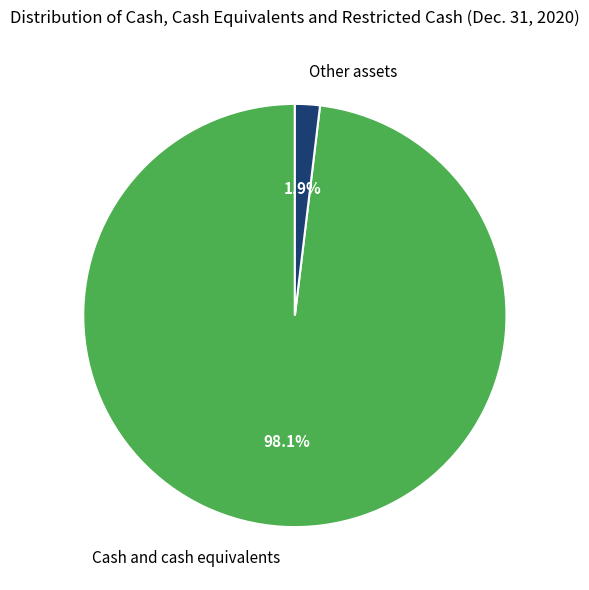

To the nearest percent, what is the difference between the Cash and cash equivalents and Other assets slice percentages?

96%